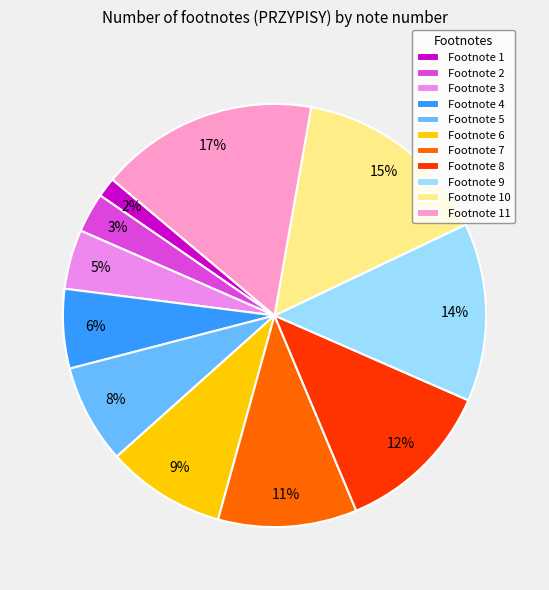

Combined, do Footnote 11 and Footnote 5 account for over 50%?

No